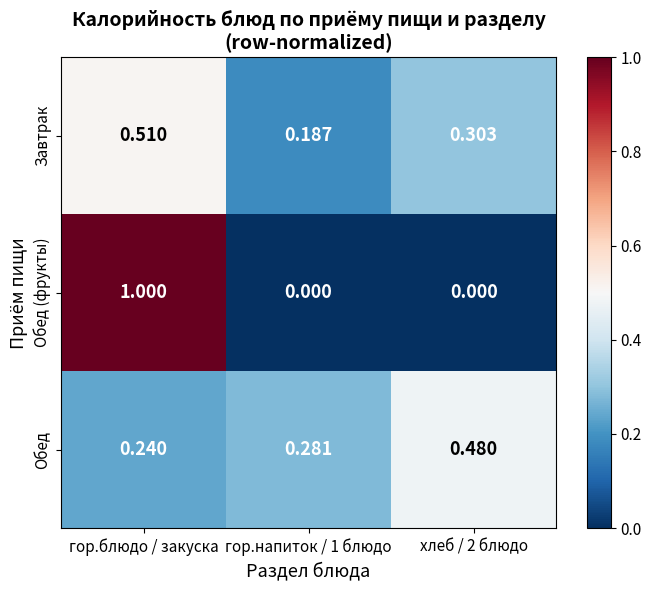

How many distinct data groups are displayed?

3